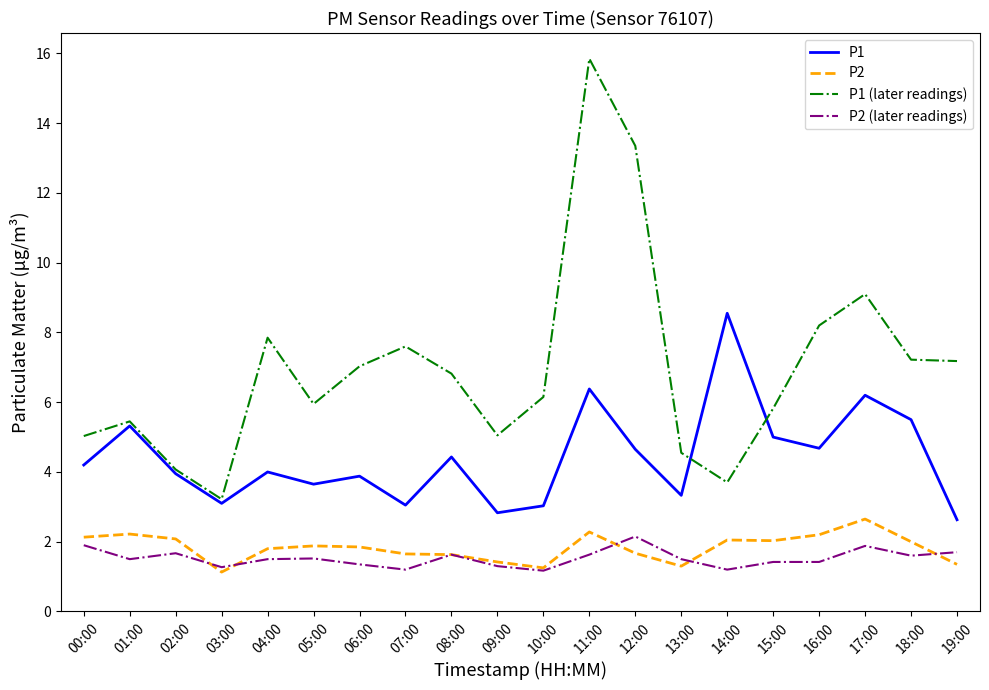

What is the sum of the P2 (later readings) values at 17:00 and 13:00?

3.4